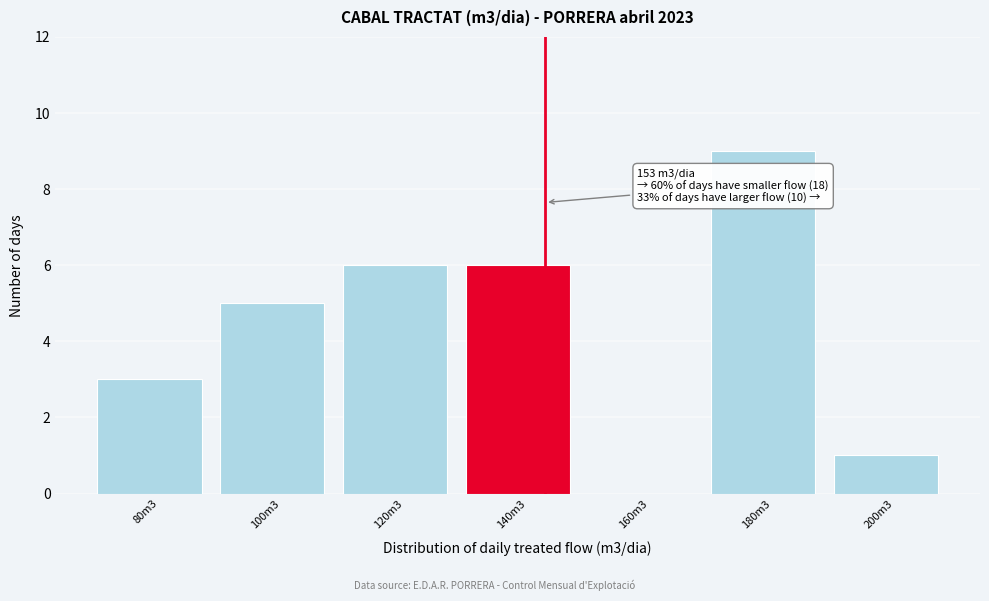

Reading left to right, extract all data points from this chart.

80m3=3	100m3=5	120m3=6	140m3=6	160m3=0	180m3=9	200m3=1